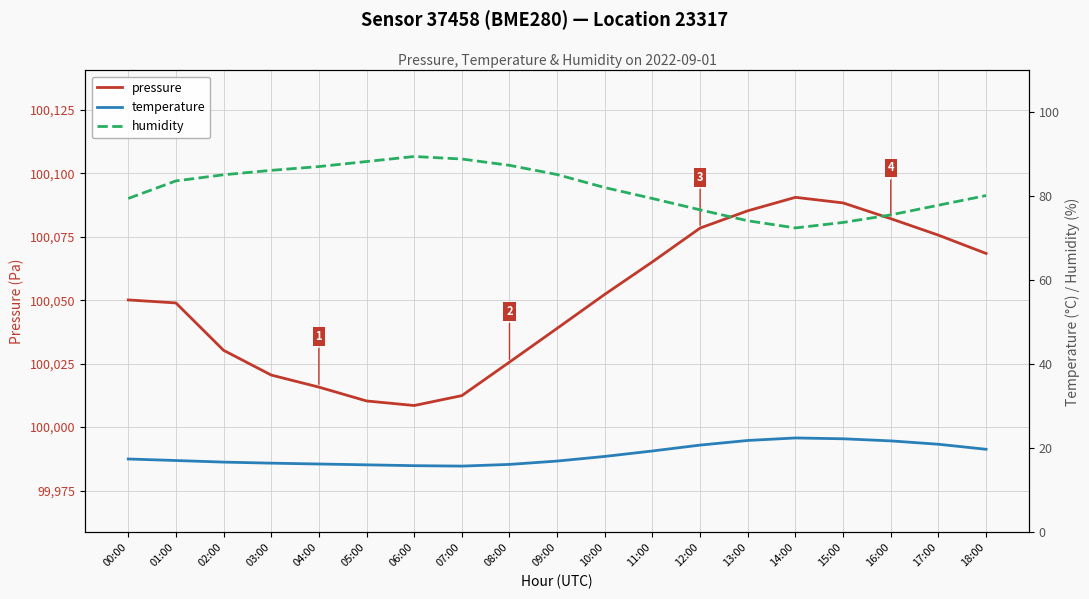

What is the difference between the highest and lowest values at 10:00?

100034.2